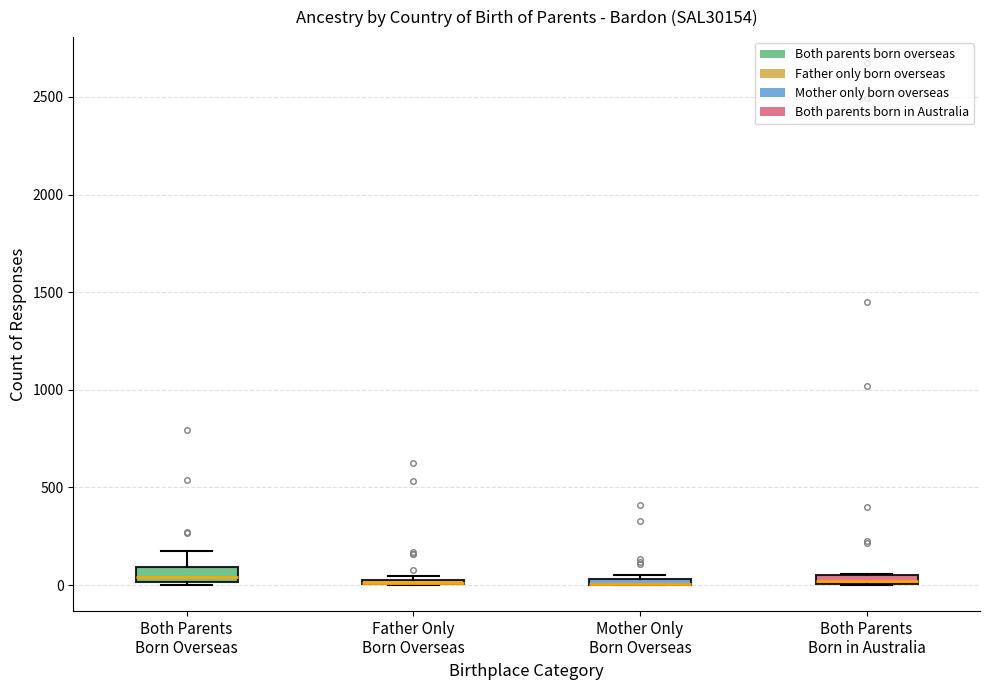

Where is the lower edge of the box for Father Only Born Overseas on the y-axis? The values are not printed on the chart, so give them approximately, as read against the axis.

0